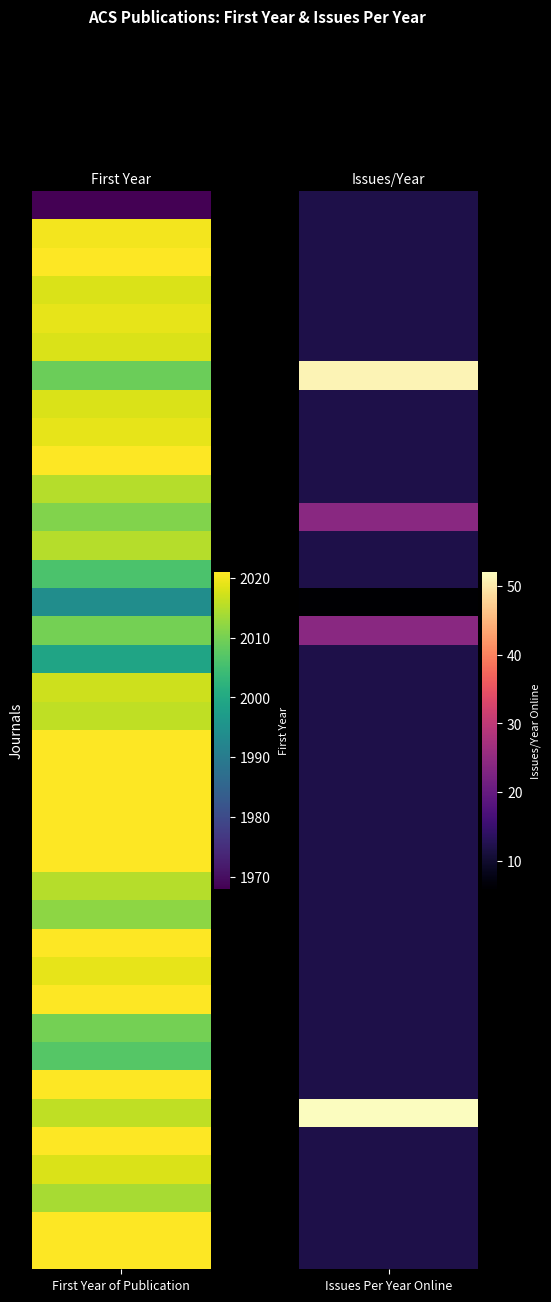

Where is ACS Combinatorial Science nearest to the value 1005?

Issues Per Year Online